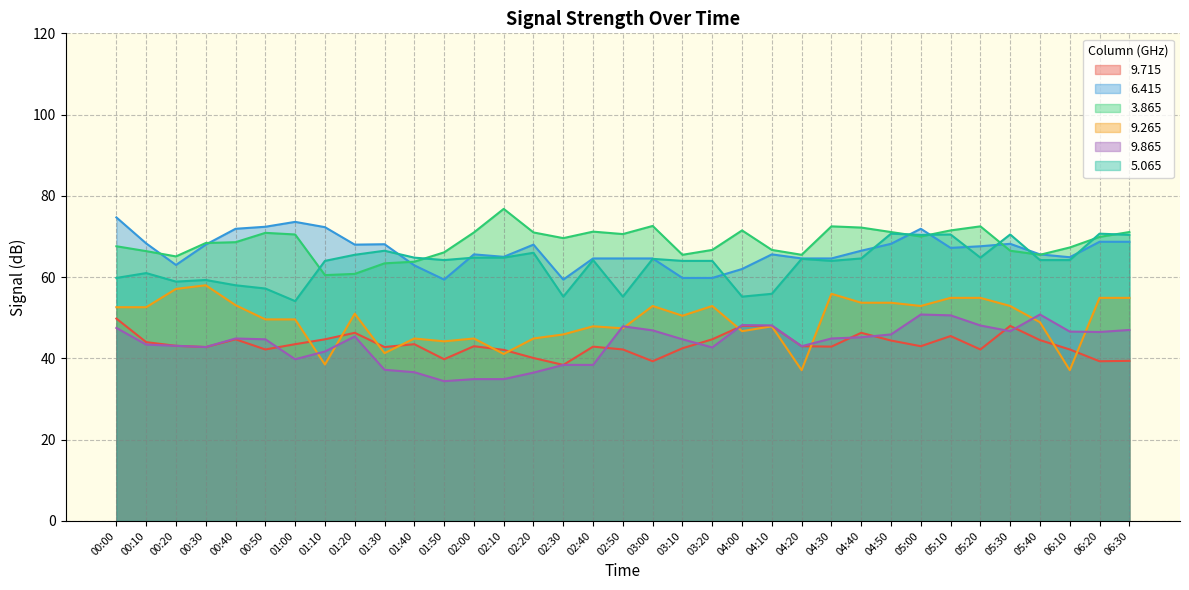

What is the label of the 35th point from the right?

00:00